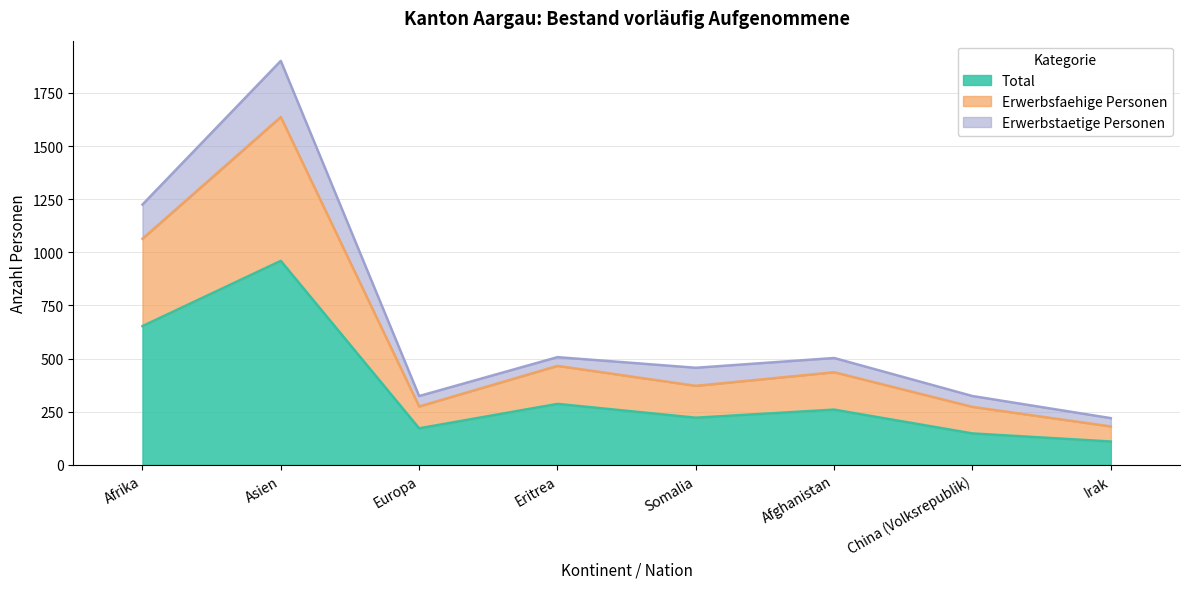

True or false: Erwerbsfaehige Personen has more than 0 interior local peaks.

True